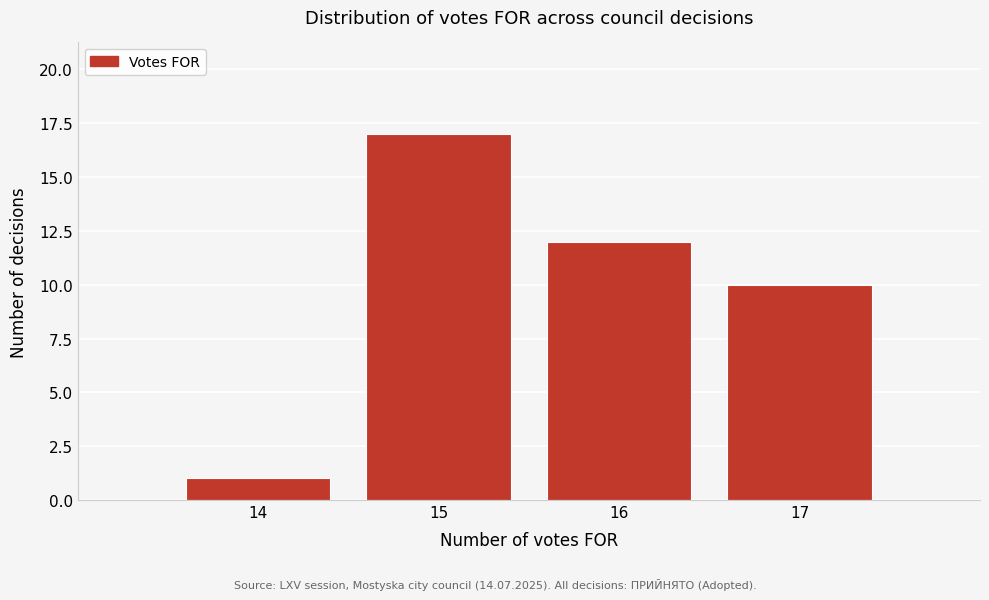

Which range on the x-axis has the tallest bar?

14.5 to 15.5